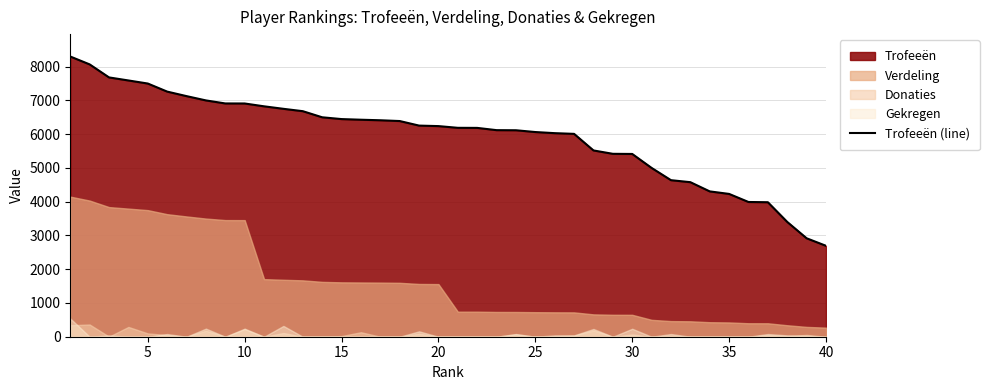

What is the minimum value for Trofeeën (line)?

2693